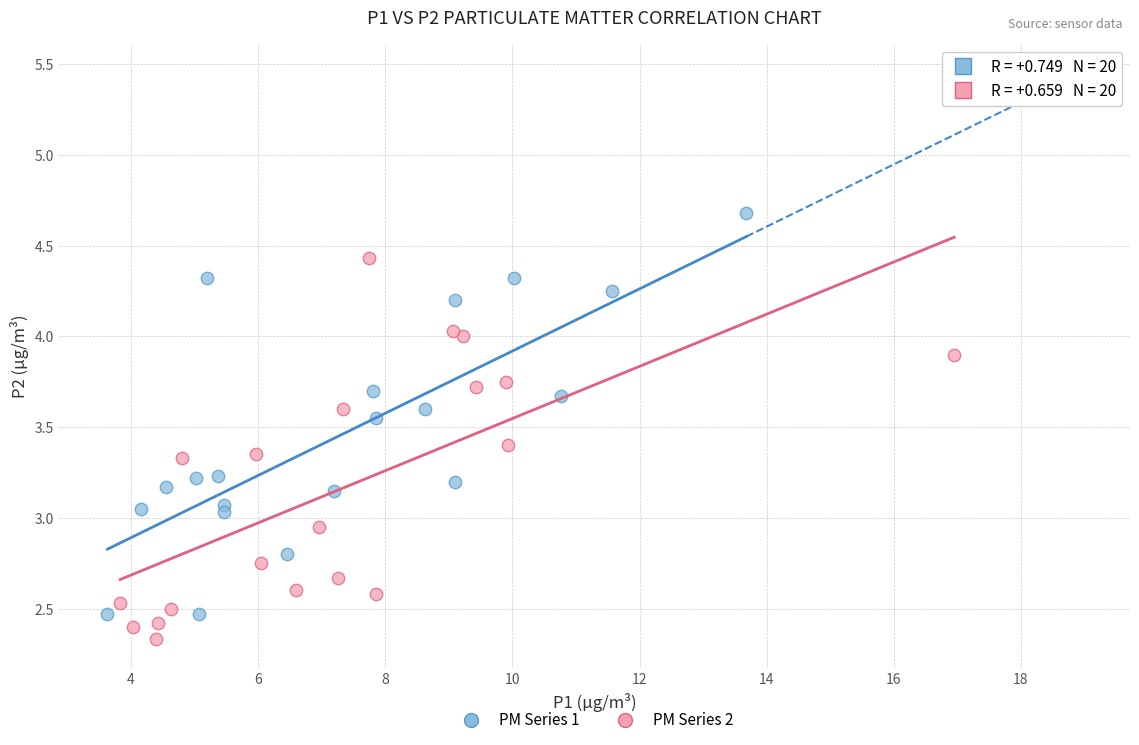

What are all the series names shown in the legend?

PM Series 1, PM Series 2